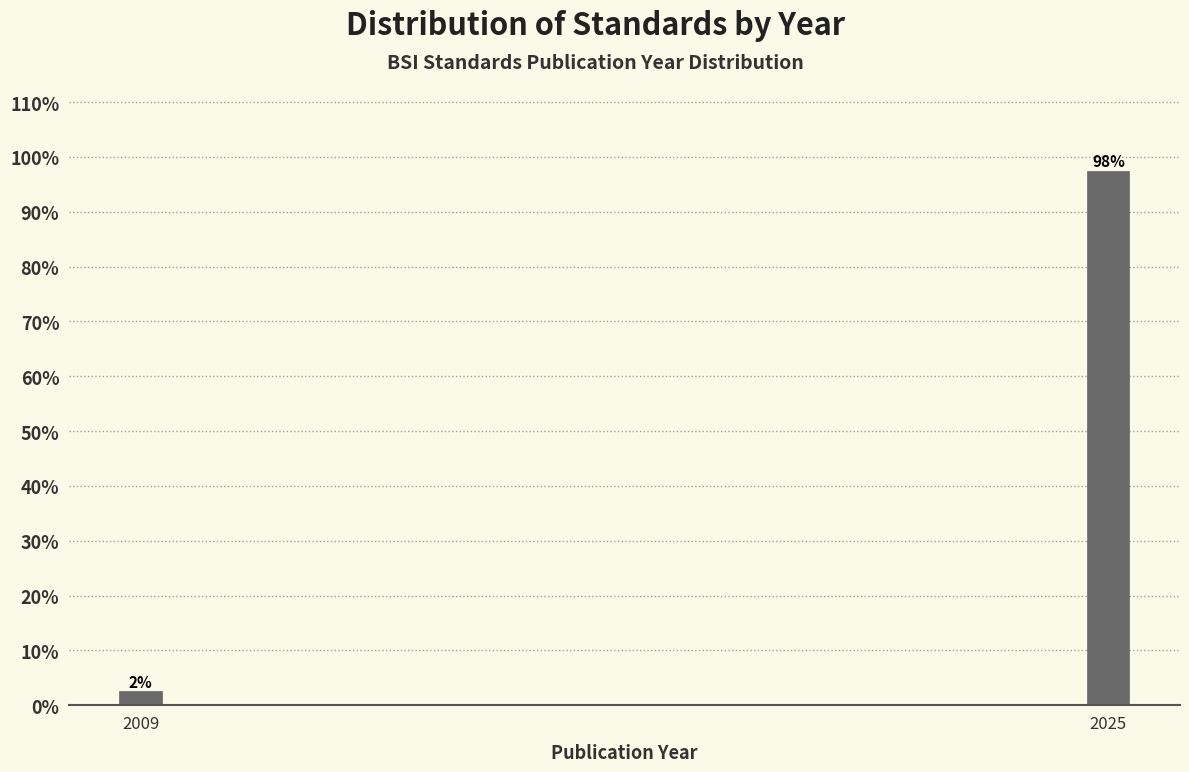

Does the chart contain any negative values?

No